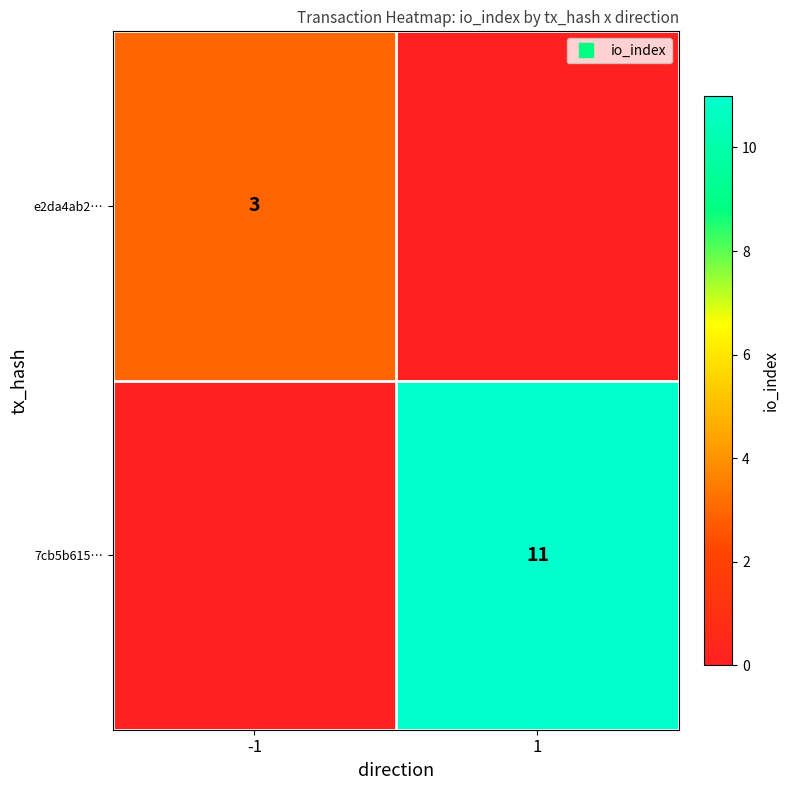

Rank the series at -1 from lowest to highest value.

7cb5b615…, e2da4ab2…